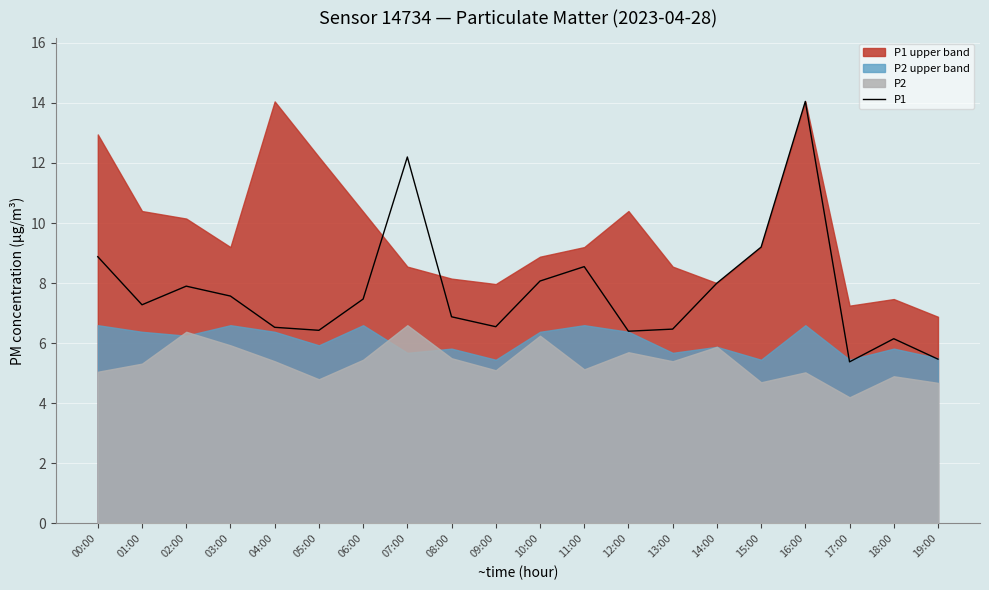

How many points are lower than both their immediate neighbors (excluding endpoints)?

5